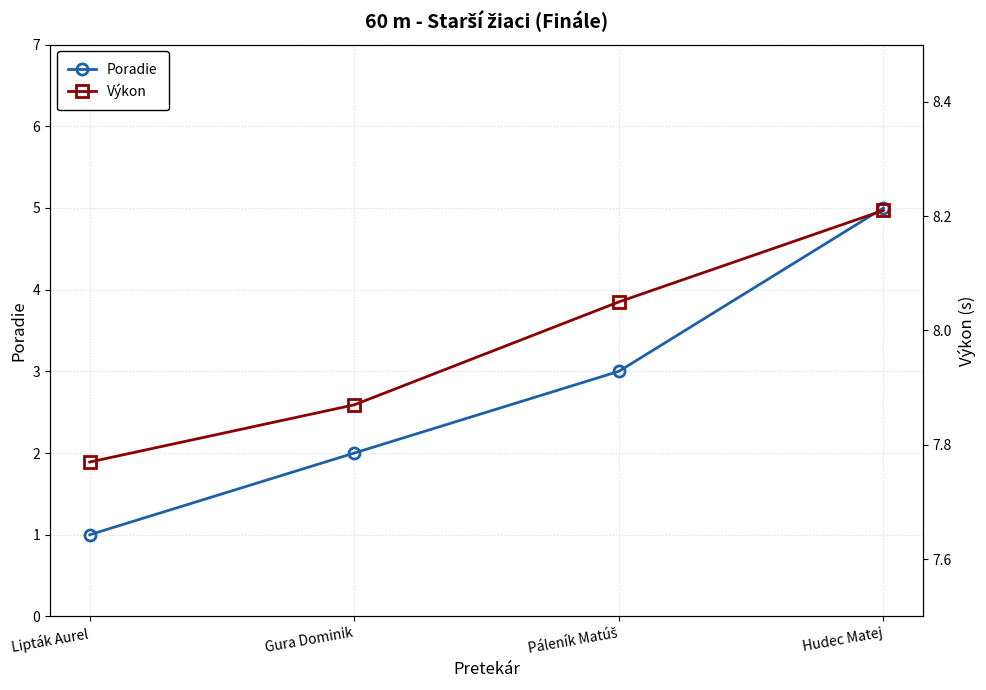

Rank the series by their maximum value, from lowest to highest.

Poradie, Výkon